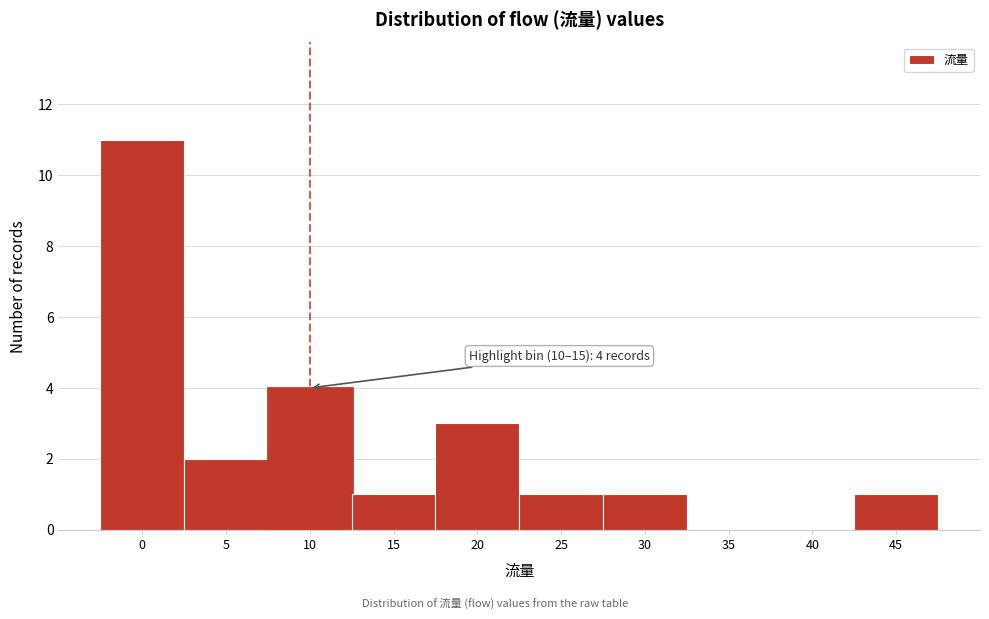

Reading left to right, what are all the values shown in this chart?

0=11	5=2	10=4	15=1	20=3	25=1	30=1	35=0	40=0	45=1